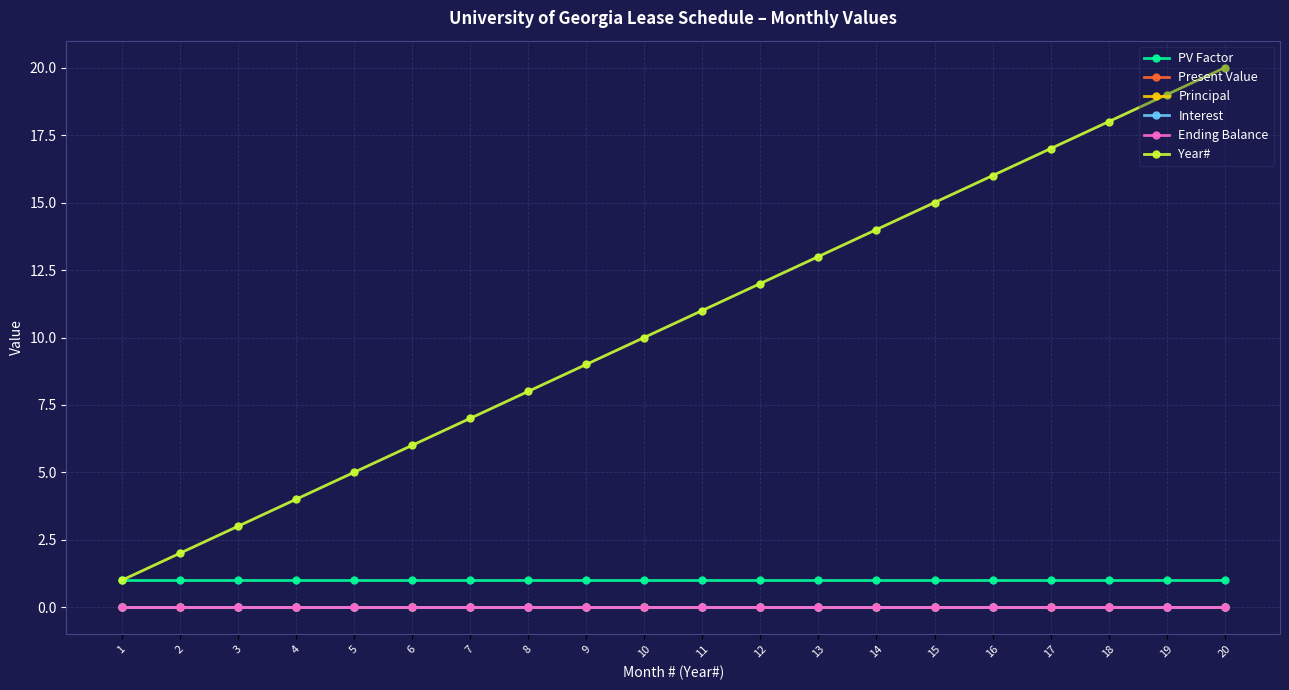

True or false: PV Factor and Year# cross at least once.

False